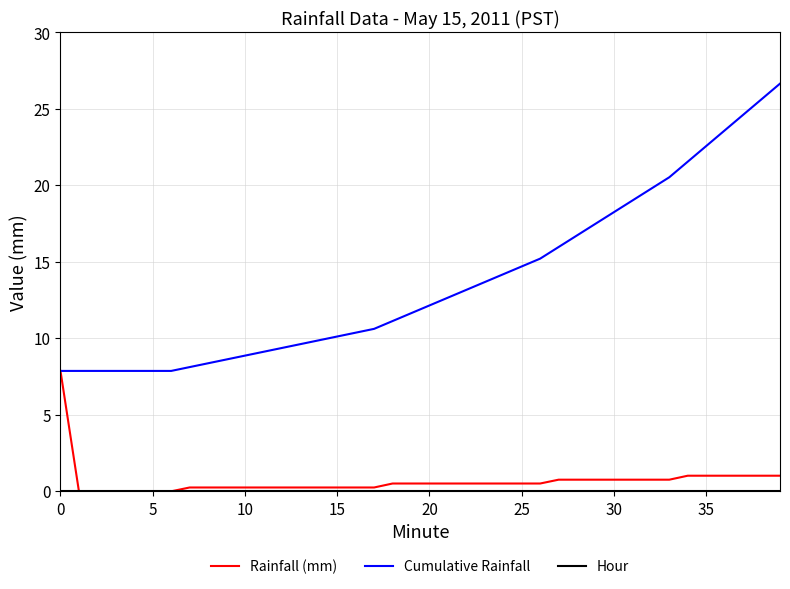

Which series has the largest total across all categories?

Cumulative Rainfall